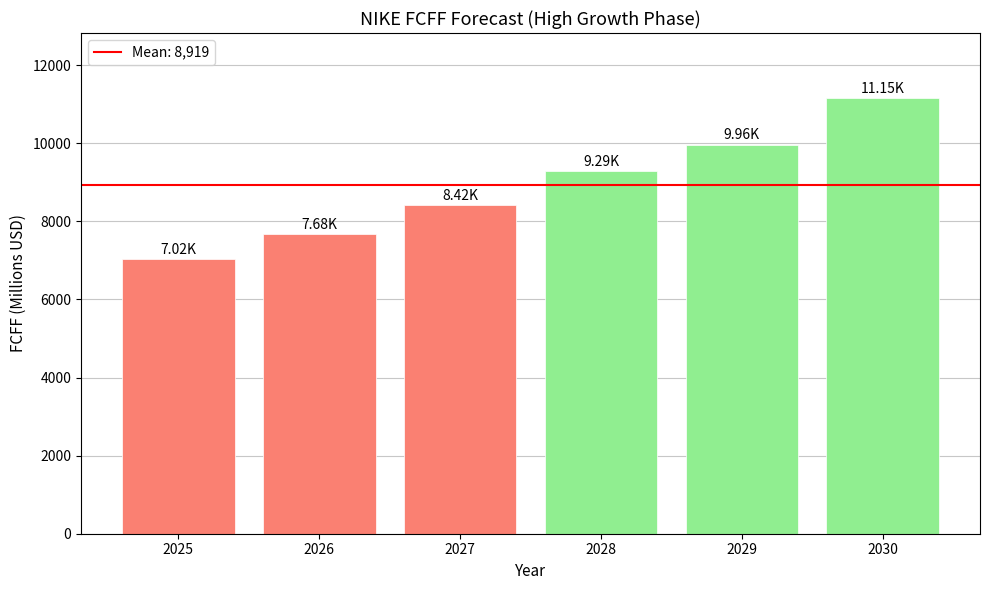

What is the change in value from 2025 to 2030?

+4124.8